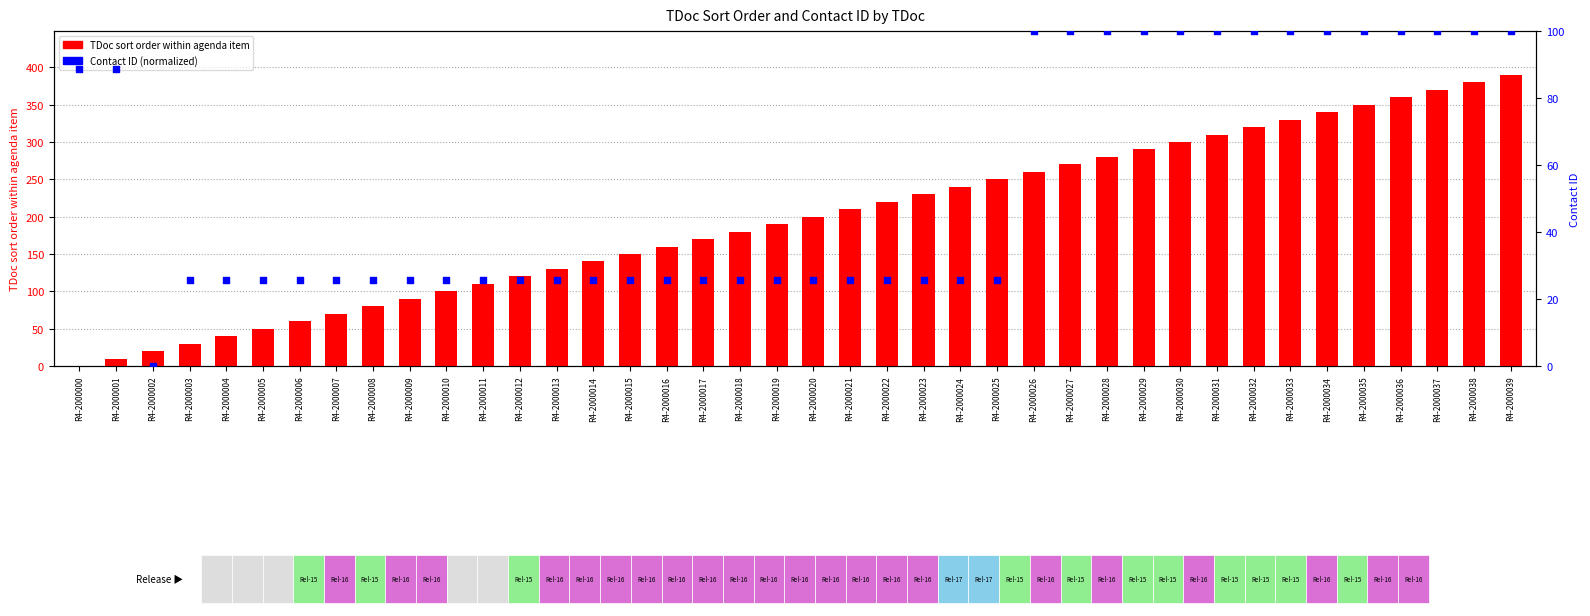

Which series has the largest Y range (max minus min)?

TDoc sort order within agenda item